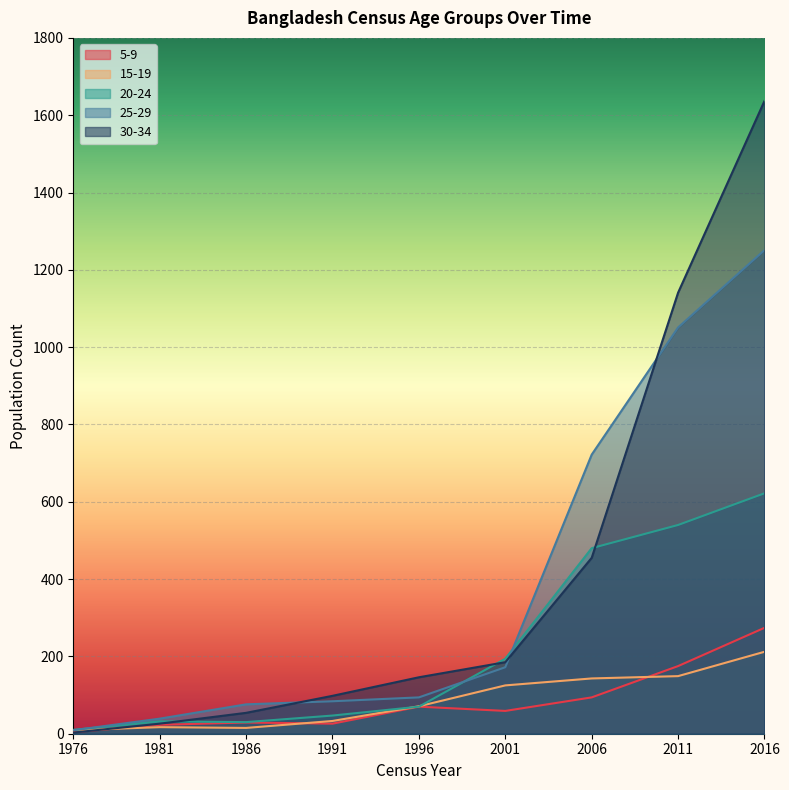

True or false: 30-34 has more than 1 interior local peaks.

False